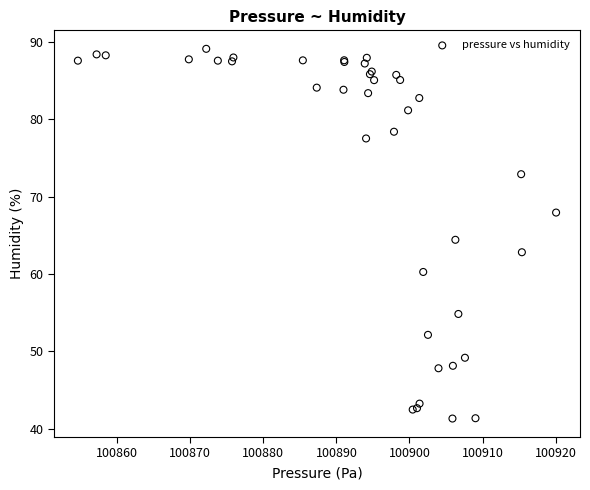

What Y value in the scatter plot is closest to 65?

64.4